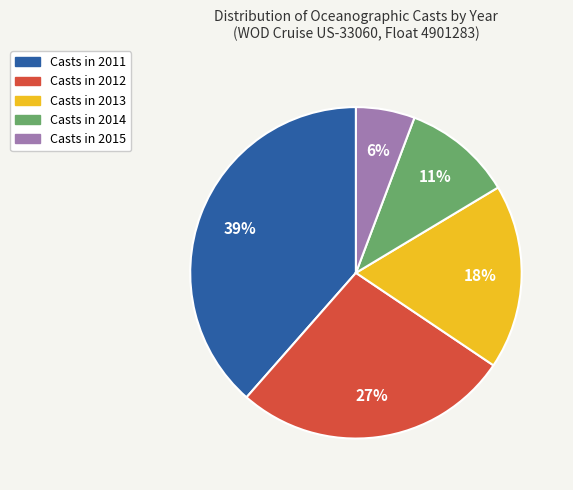

Is there a majority slice in this chart?

No